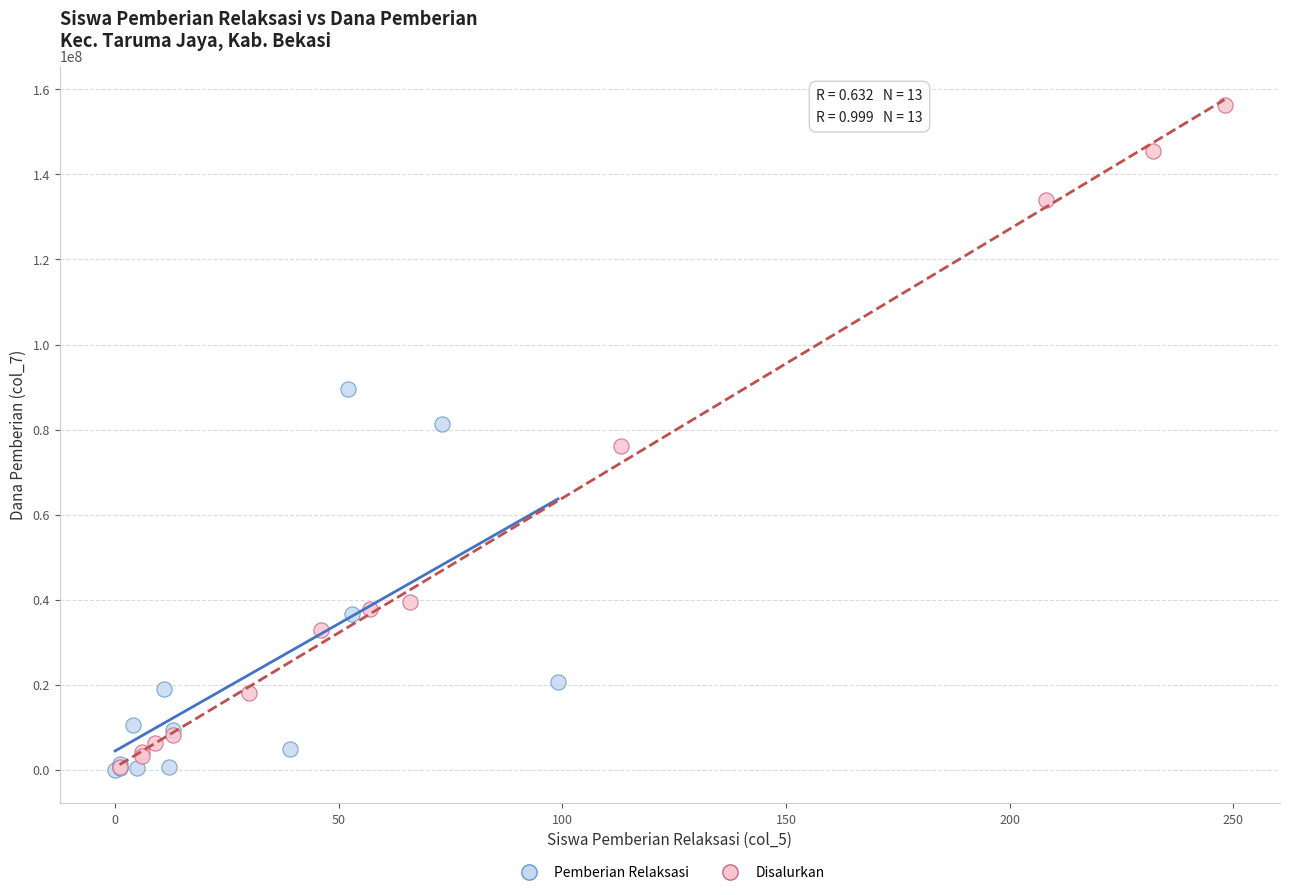

Which series reaches the maximum Y coordinate?

Disalurkan